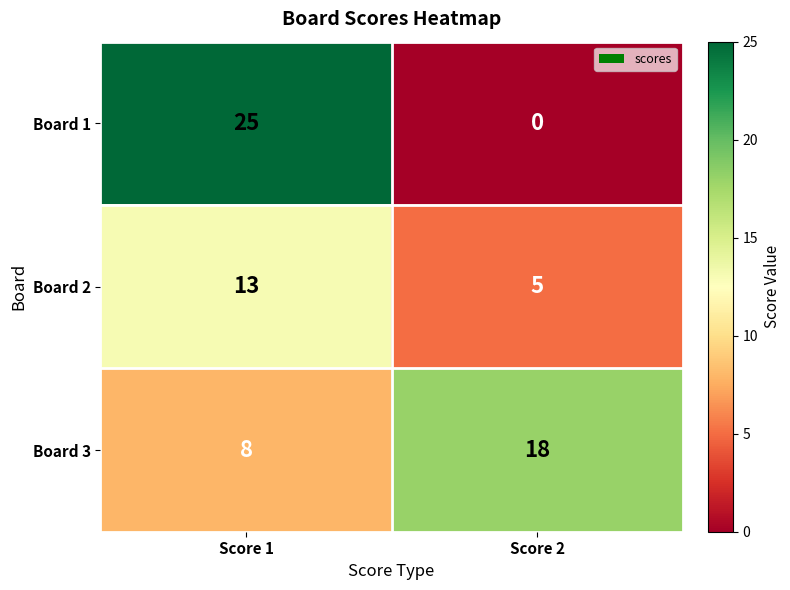

Which series has the largest range (max minus min)?

Board 1